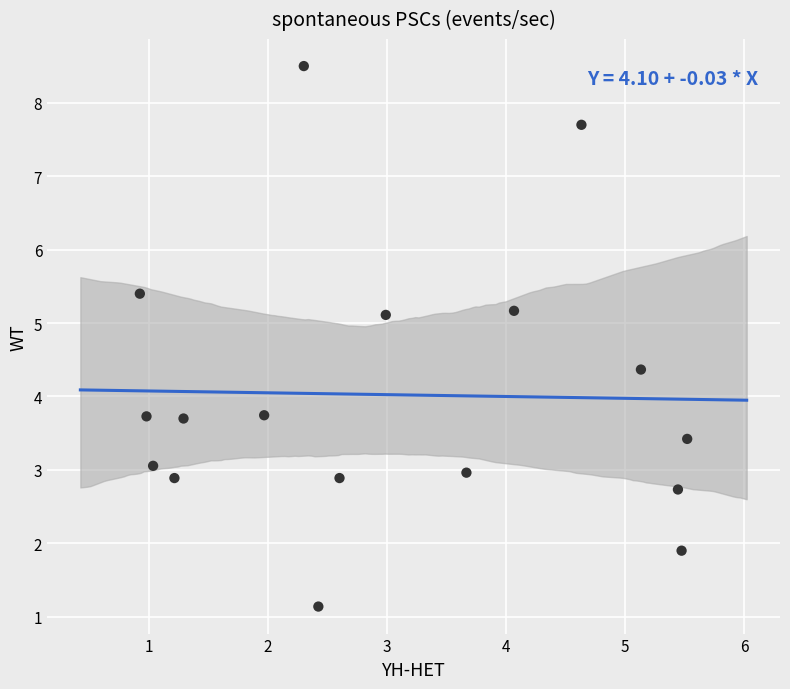

What is the range of X values (max minus min)?

4.6